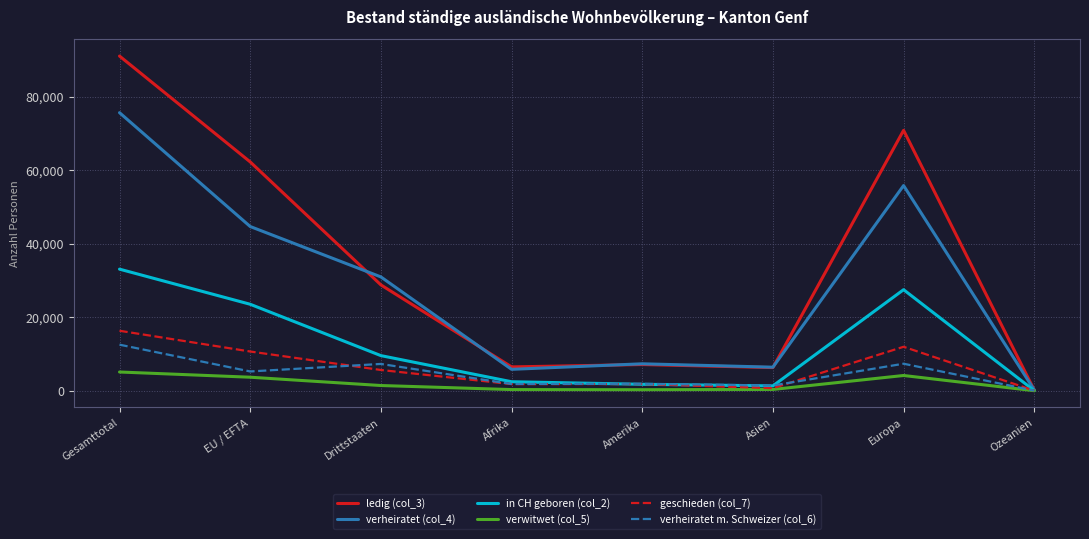

The value of verwitwet (col_5) at EU / EFTA is 3677. True or false?

True